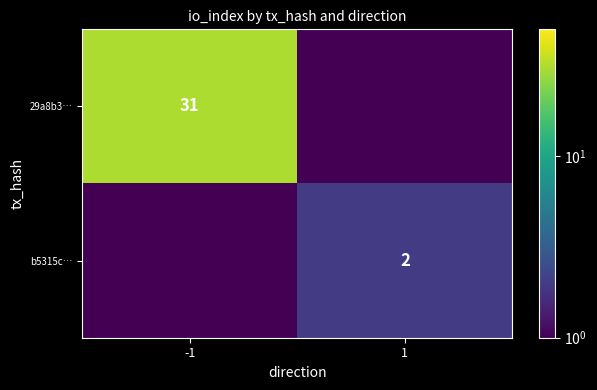

Which has a higher value, 1 or -1?

-1